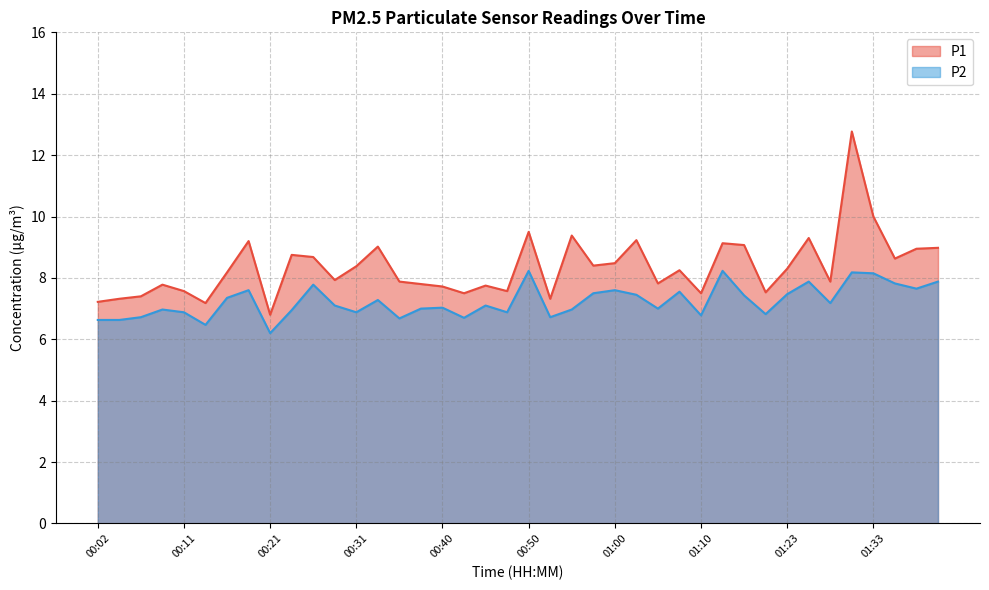

True or false: P2 and P1 cross at least once.

False